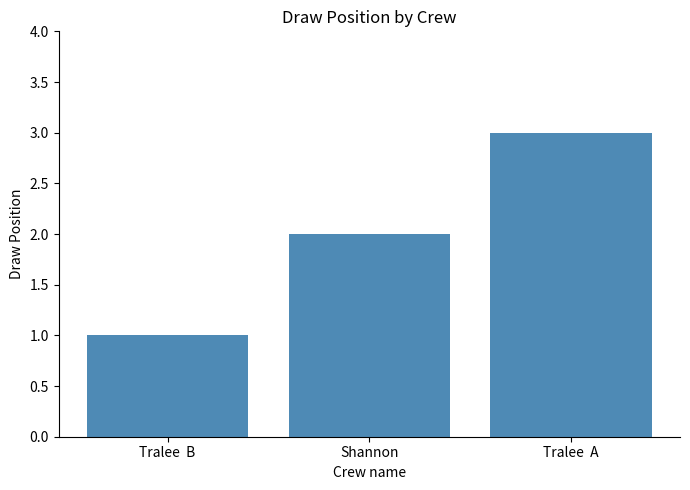

Approximately how many times larger is the value at Shannon compared to Tralee  B?

2.0